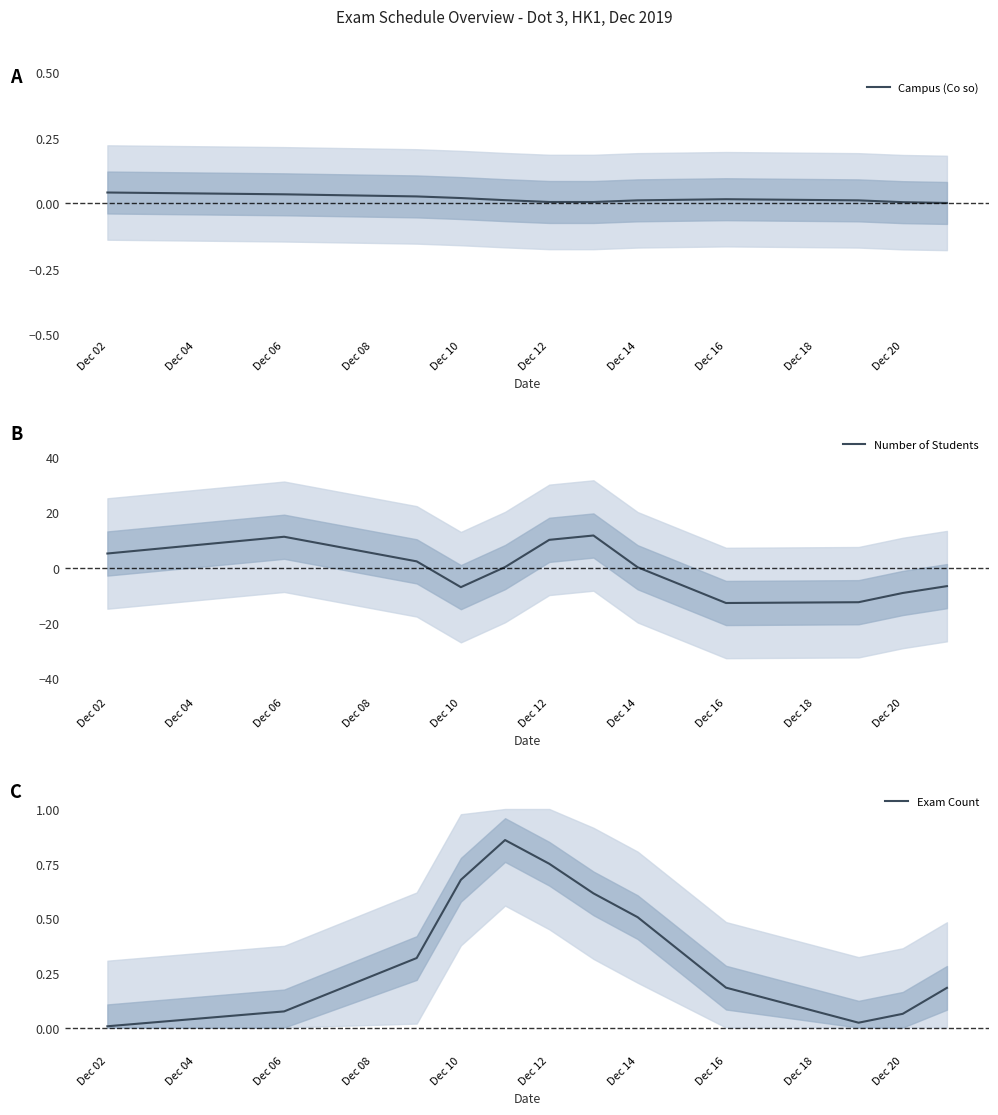

Where is the first local minimum for Campus (Co so)?

Dec 14